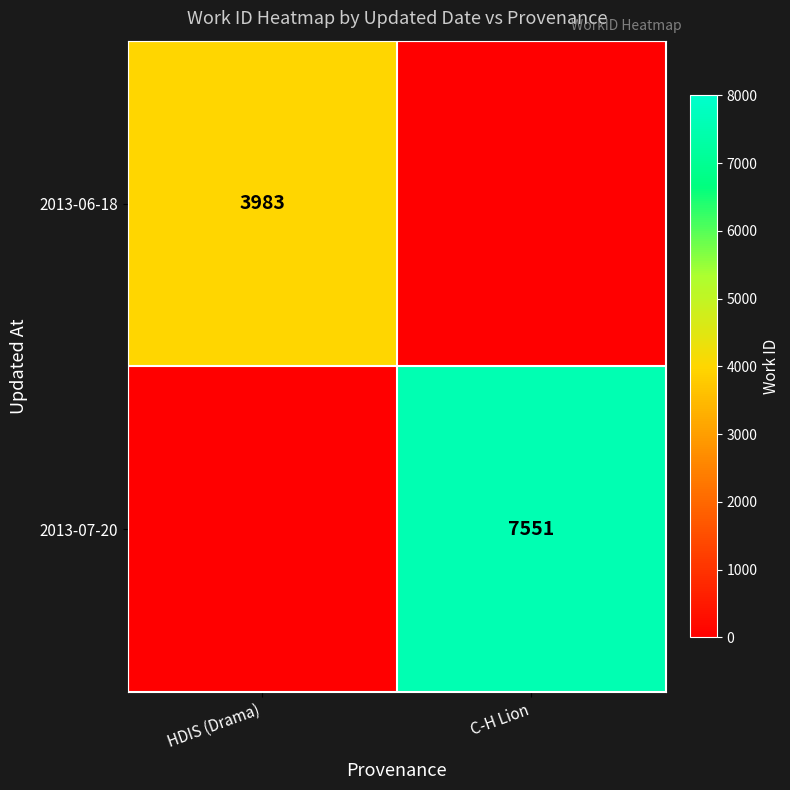

Is the value of 2013-06-18 at HDIS (Drama) greater than the value of 2013-07-20 at C-H Lion?

No